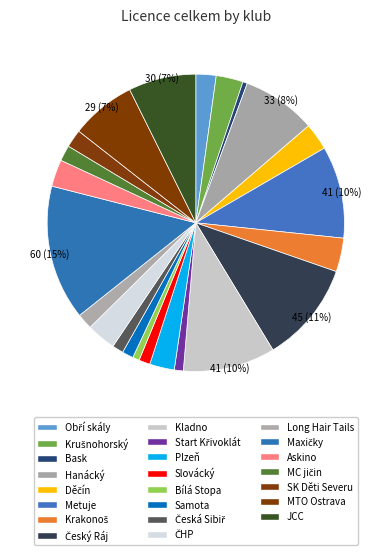

How many segments does this pie chart have?

23